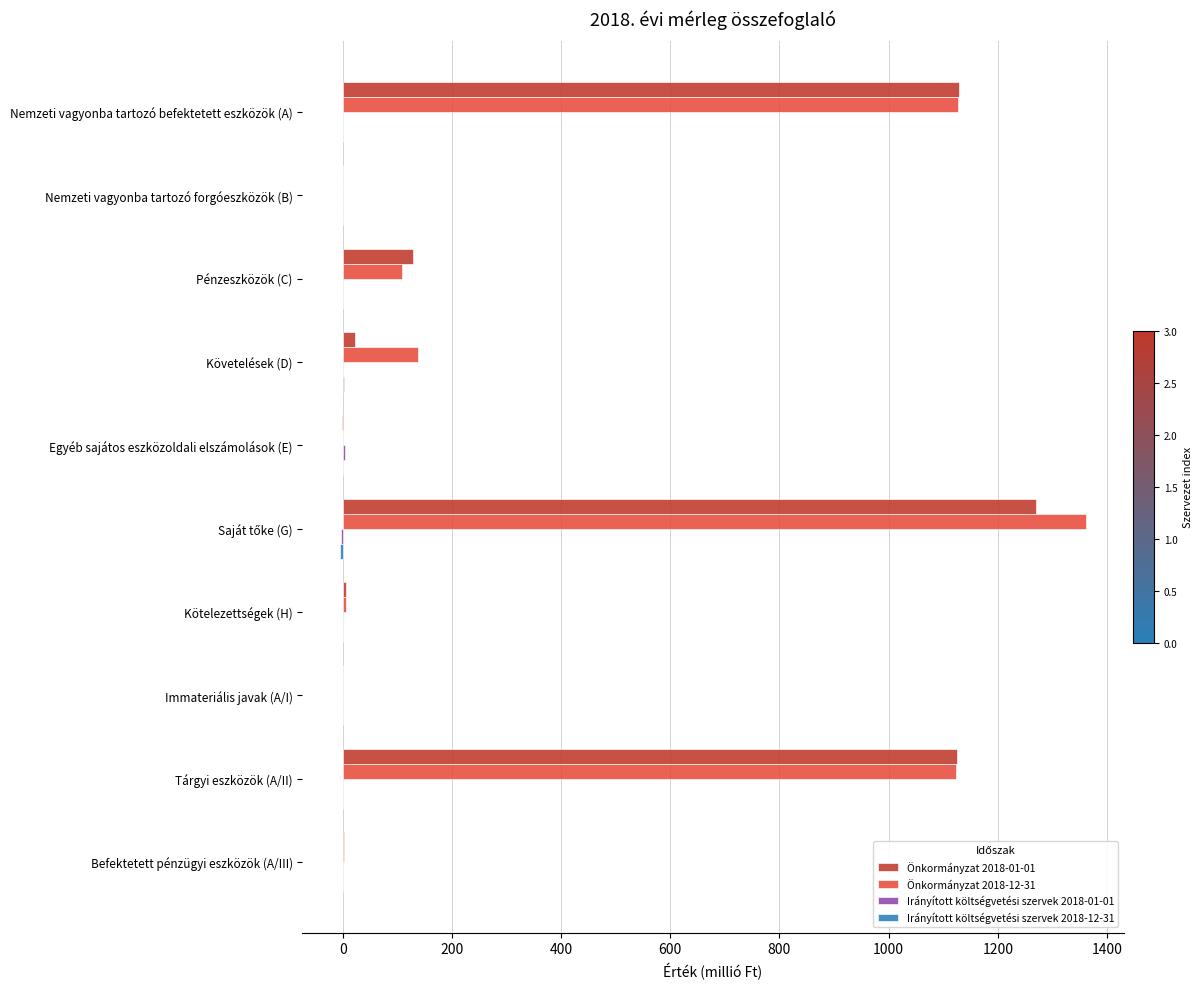

The Önkormányzat 2018-12-31 series shows 138.5 at Követelések (D). True or false?

True